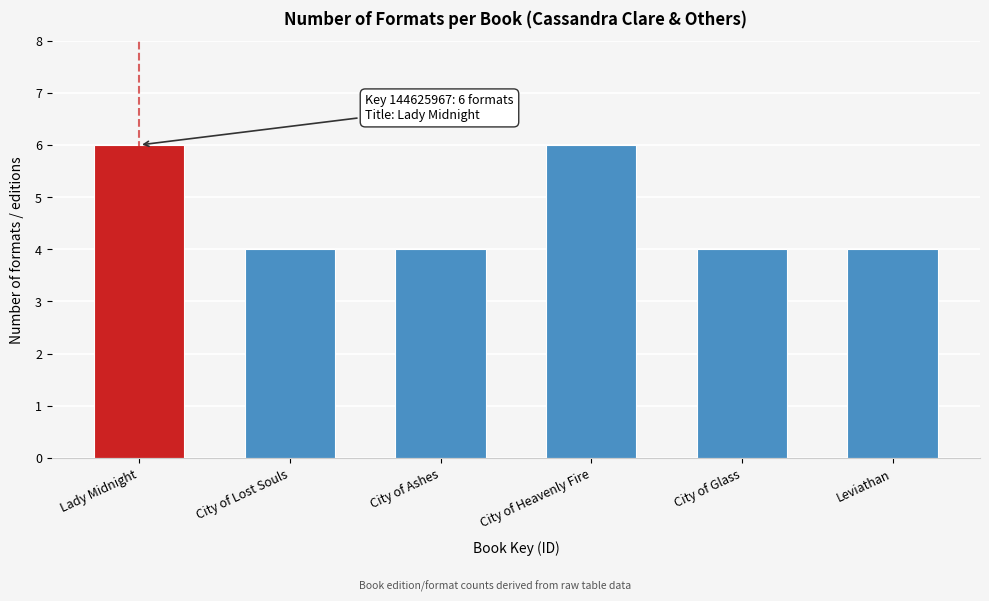

Reading left to right, list all the values displayed in this chart.

6	4	4	6	4	4